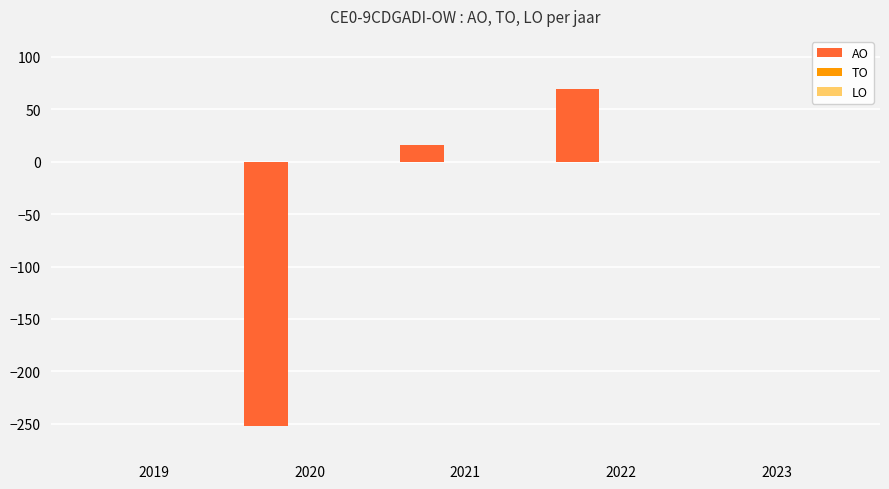

What is the sum of all values?

-167